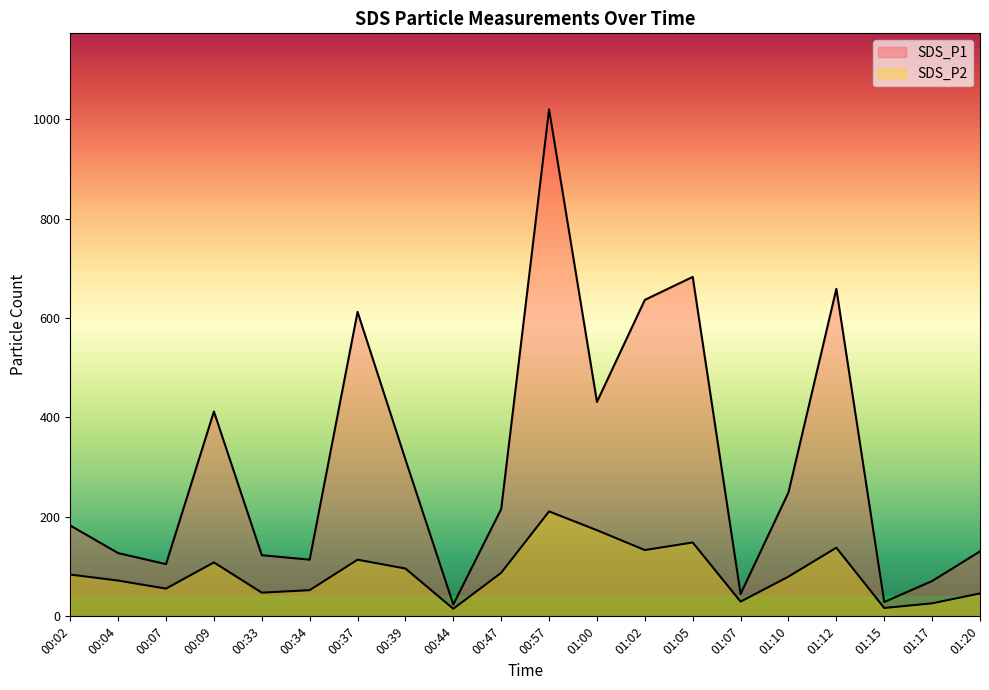

Reading left to right, what are all the values shown in this chart?

SDS_P1: 182.7	127.2	105.0	412.0	123.0	114.0	612.4	315.5	23.8	215.8	1019.7	431.3	636.5	682.7	45.0	249.3	658.7	28.8	71.0	130.6
SDS_P2: 84.0	71.9	55.7	108.5	47.6	52.6	113.9	96.1	15.3	87.5	211.0	173.2	133.3	148.5	29.6	79.9	138.1	16.8	26.2	46.1